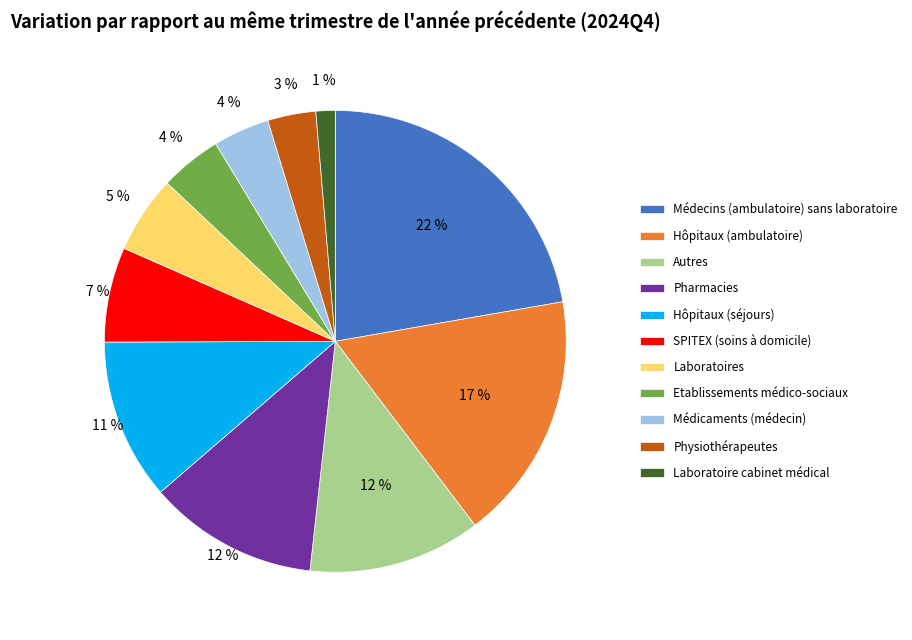

What percentage is the Pharmacies slice, to the nearest percent?

12%